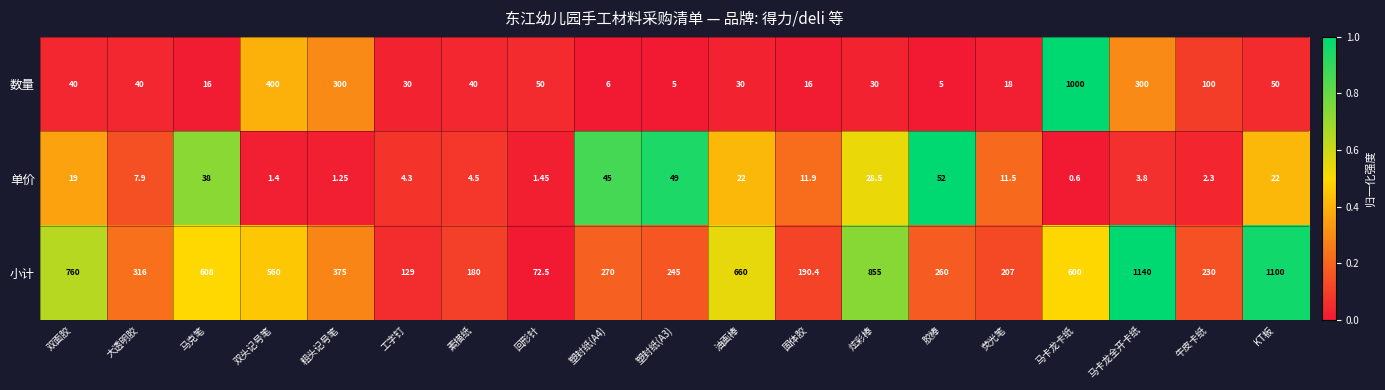

Which series has the widest spread of values?

小计